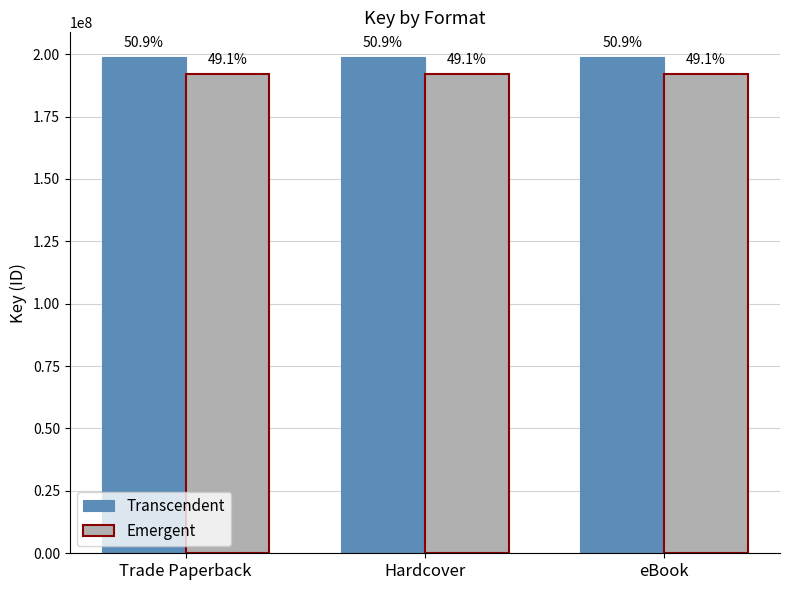

What is the total value across all series at eBook?

390790610